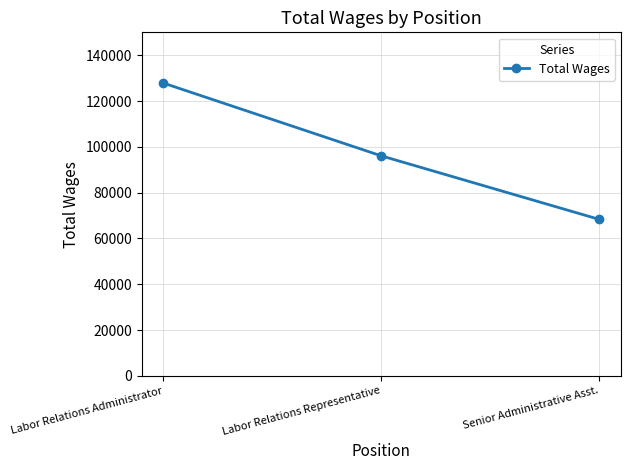

List the labels in order of value, smallest first.

Senior Administrative Asst., Labor Relations Representative, Labor Relations Administrator